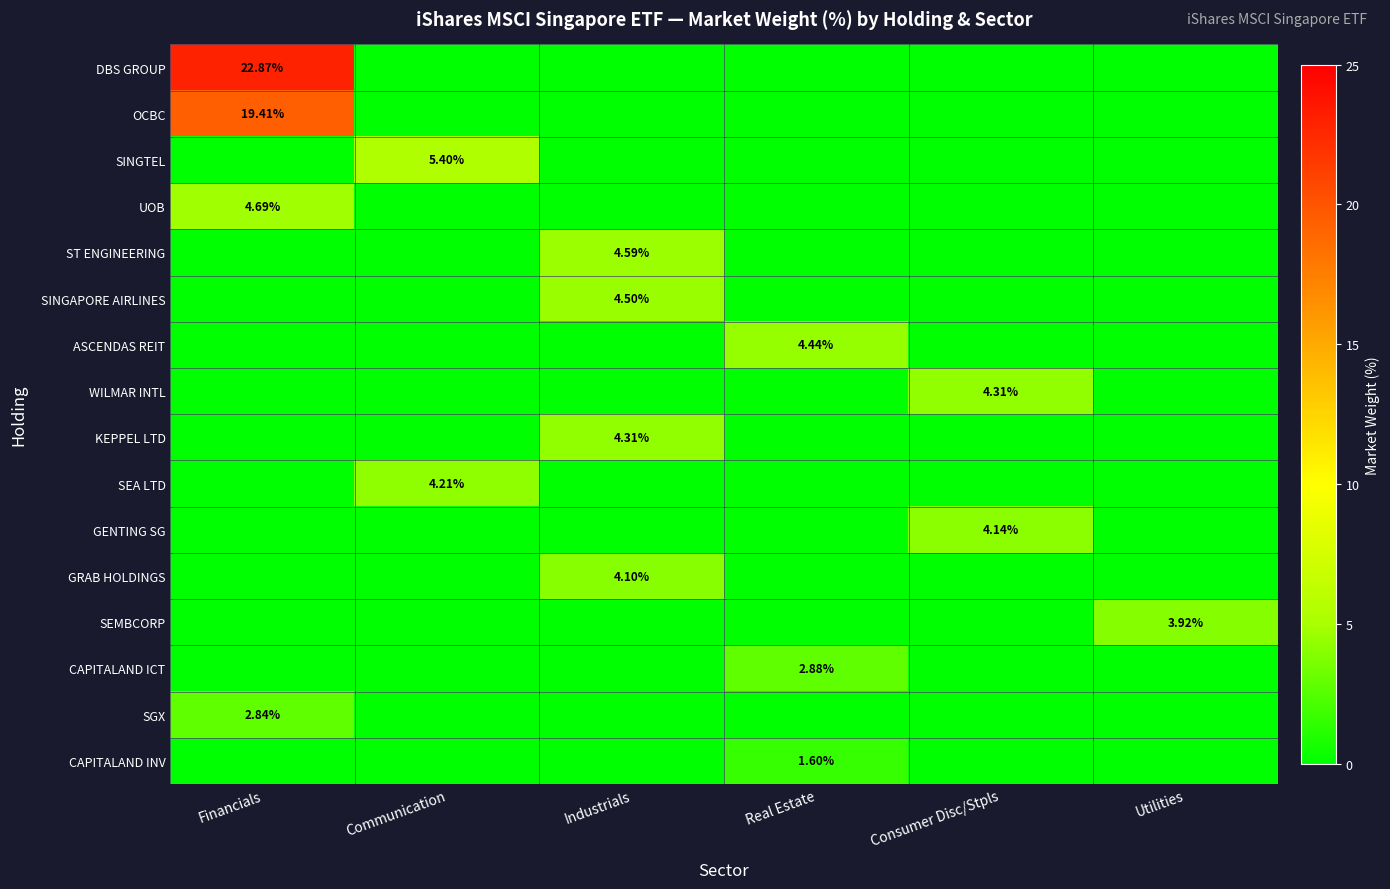

What is the difference between the OCBC values at Communication and Financials?

19.4